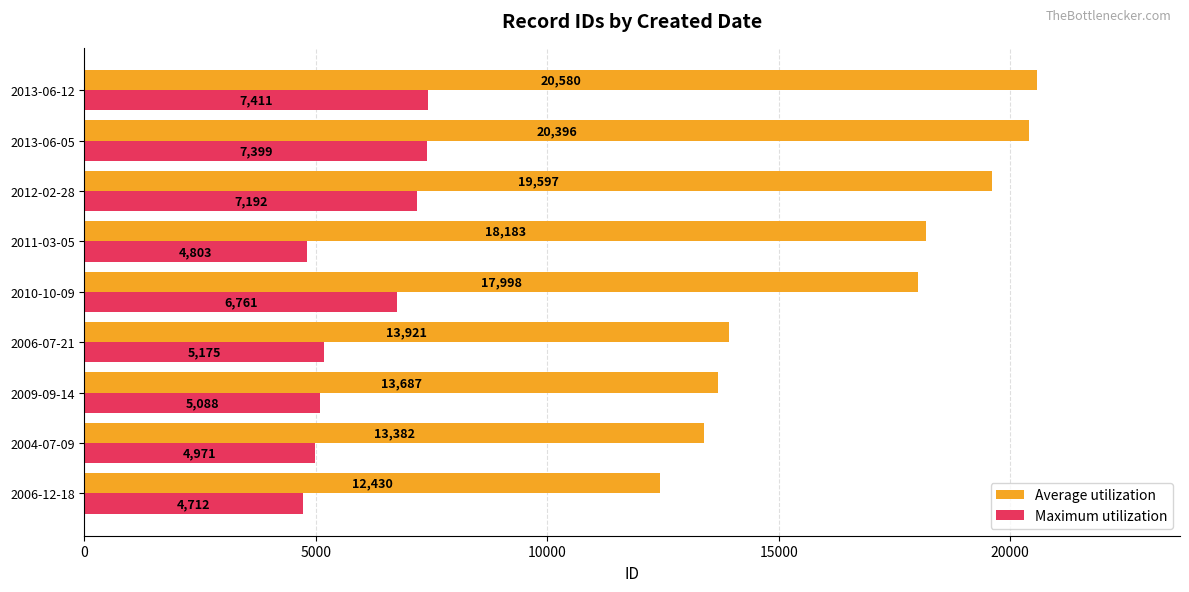

Rank the categories by Maximum utilization value from lowest to highest.

2006-12-18, 2011-03-05, 2004-07-09, 2009-09-14, 2006-07-21, 2010-10-09, 2012-02-28, 2013-06-05, 2013-06-12